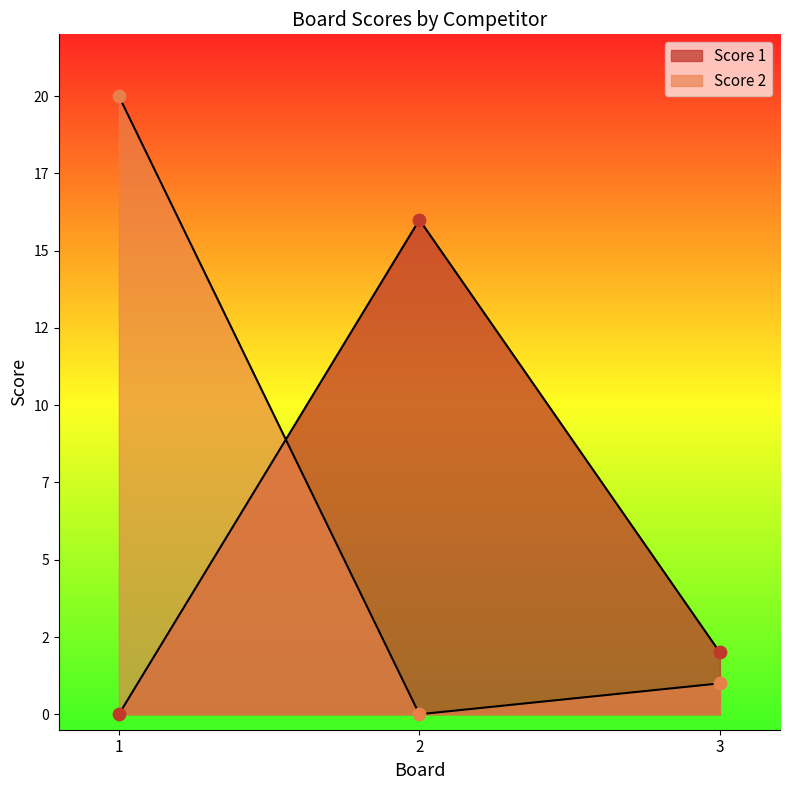

Which series has the largest total across all categories?

Score 2